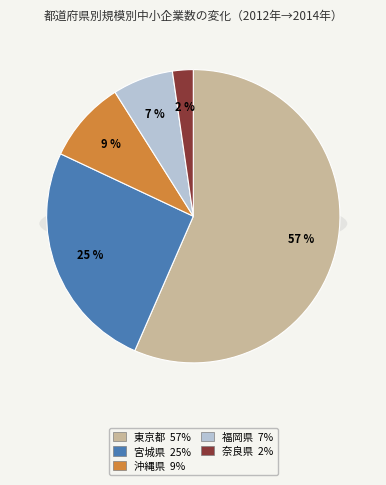

Which category has the biggest portion of the pie?

東京都